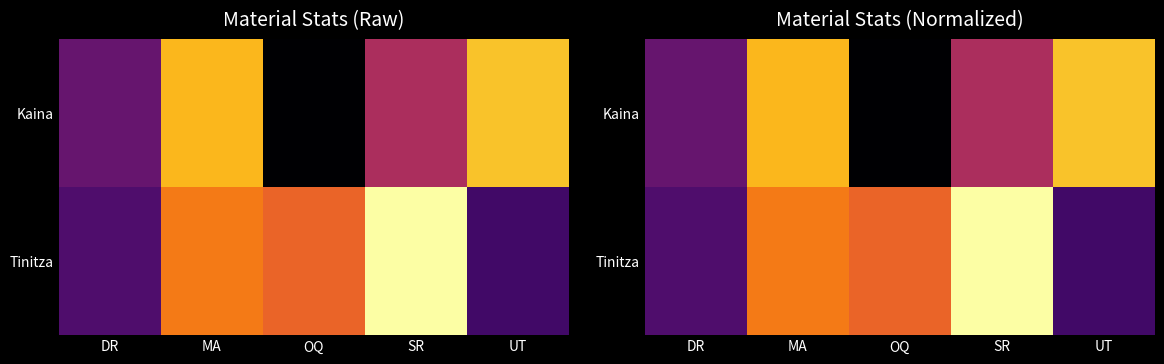

Which category has the lowest value in the Kaina series?

OQ